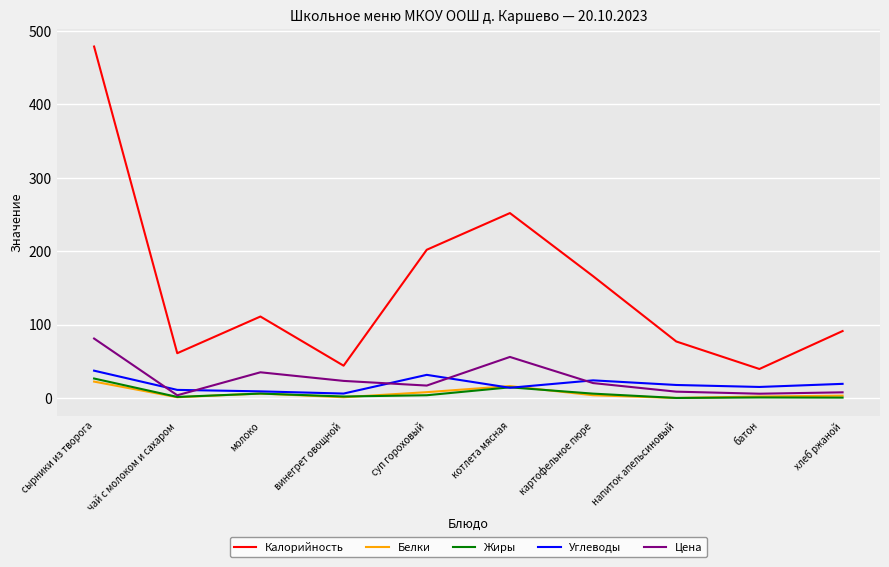

The value of Калорийность at винегрет овощной is 44.0. True or false?

True